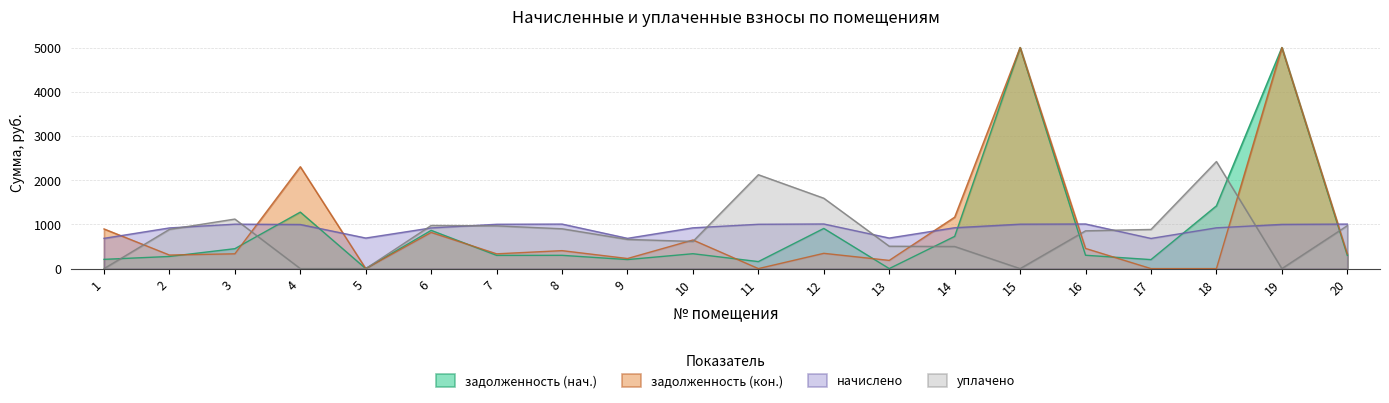

The value of задолженность (кон.) at 5 is -1945.1. True or false?

False